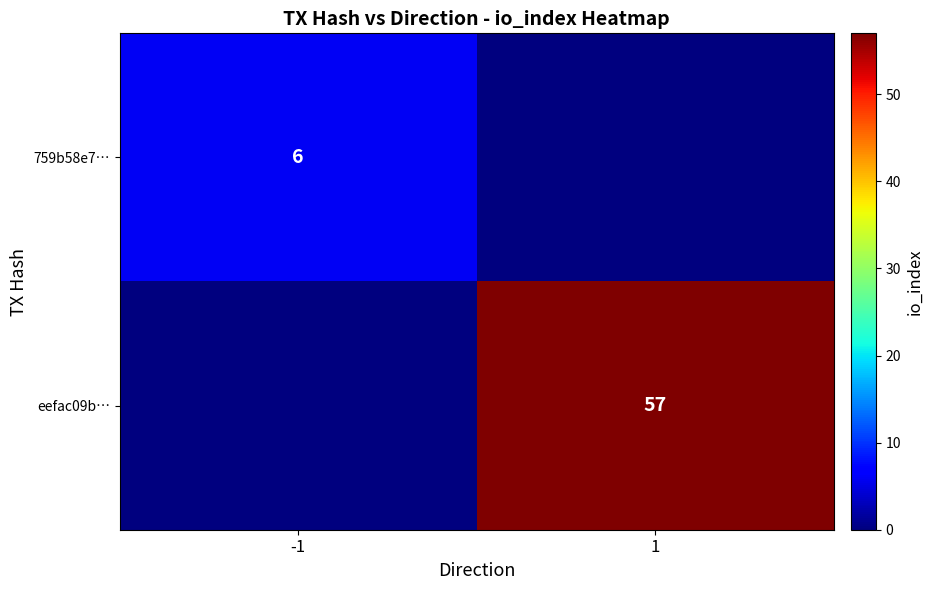

At which category is the sum across all series the highest?

1